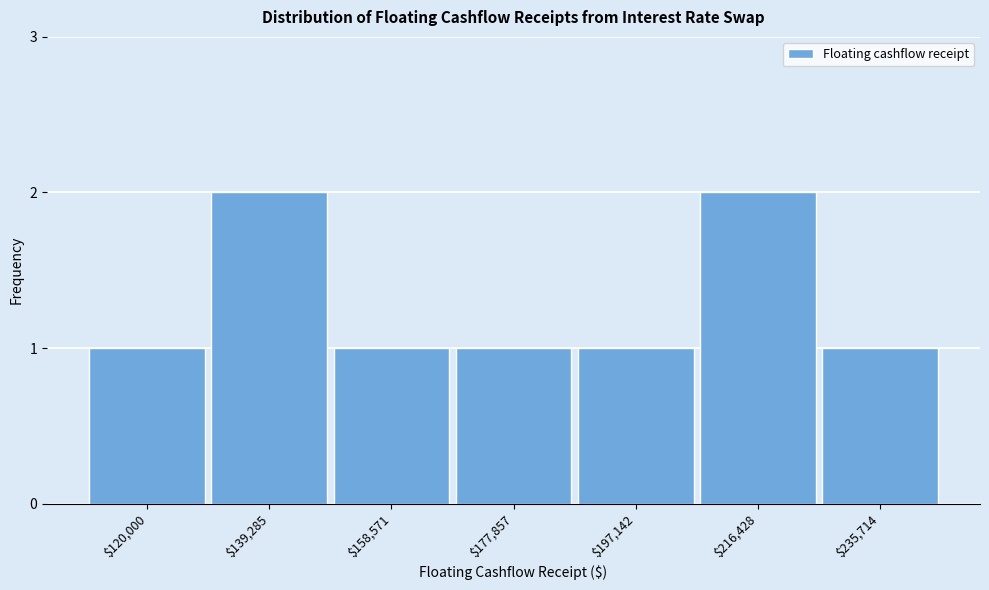

Reading left to right, what are all the values shown in this chart?

1	2	1	1	1	2	1